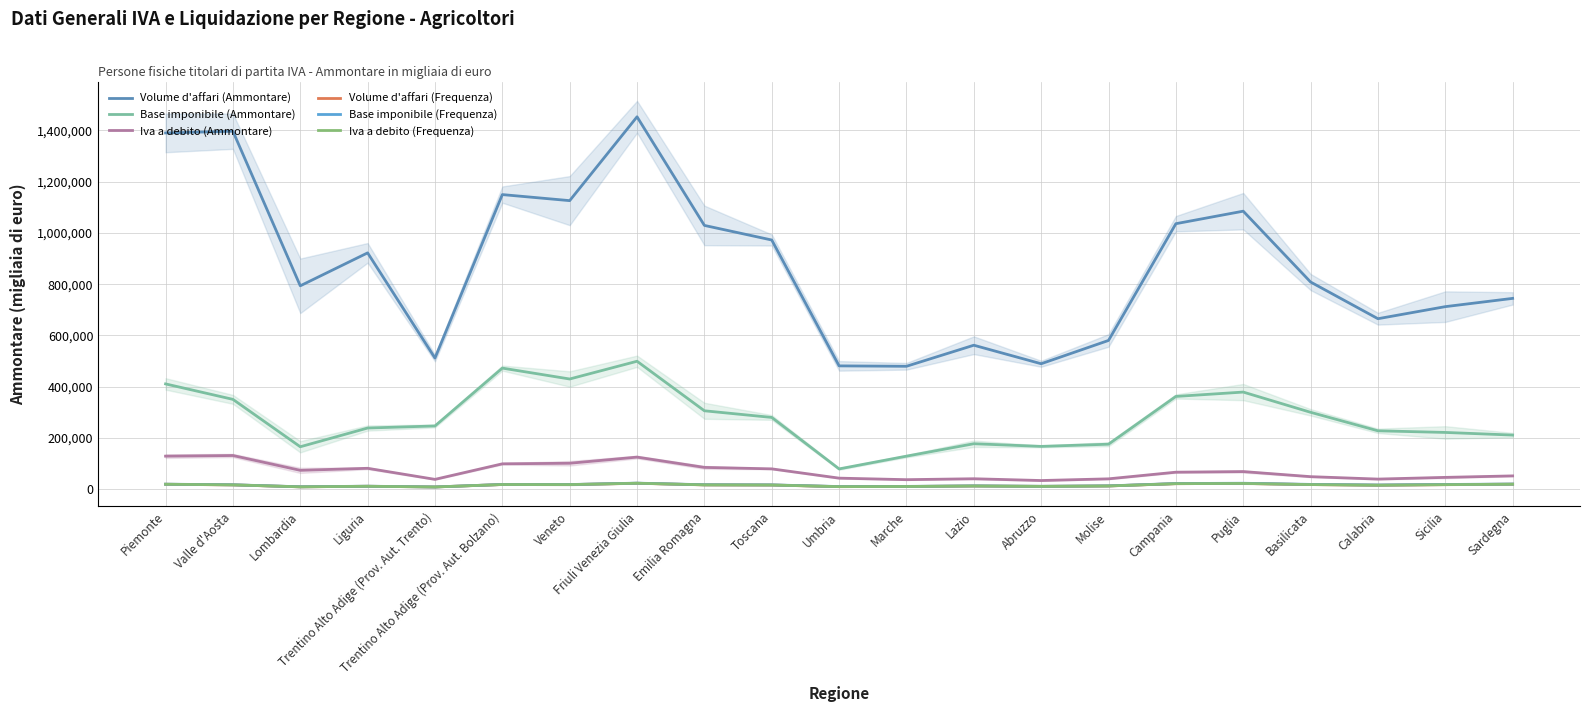

What is the smallest value displayed?

8039.0